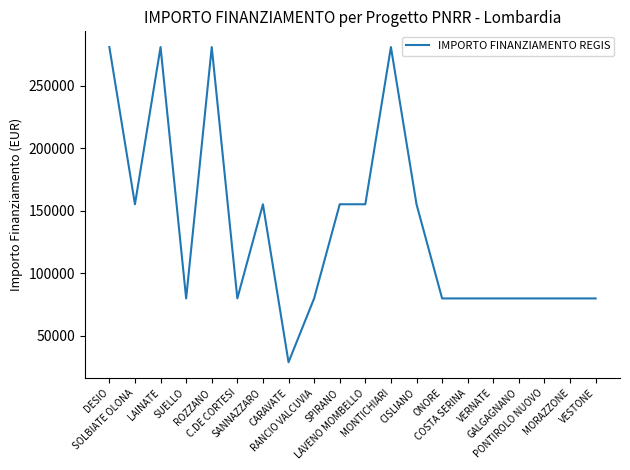

What is the sum of all values?

2728020